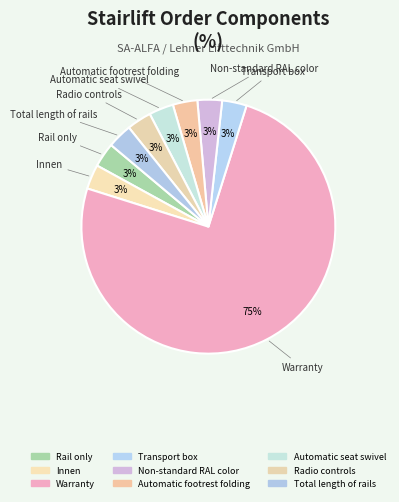

To the nearest percent, what is the average slice percentage?

11%